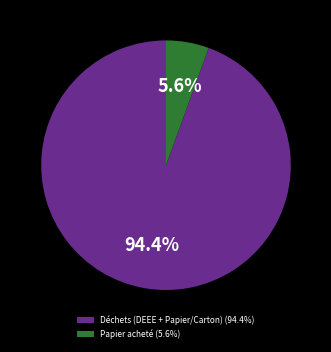

Count the number of slices in the pie.

2